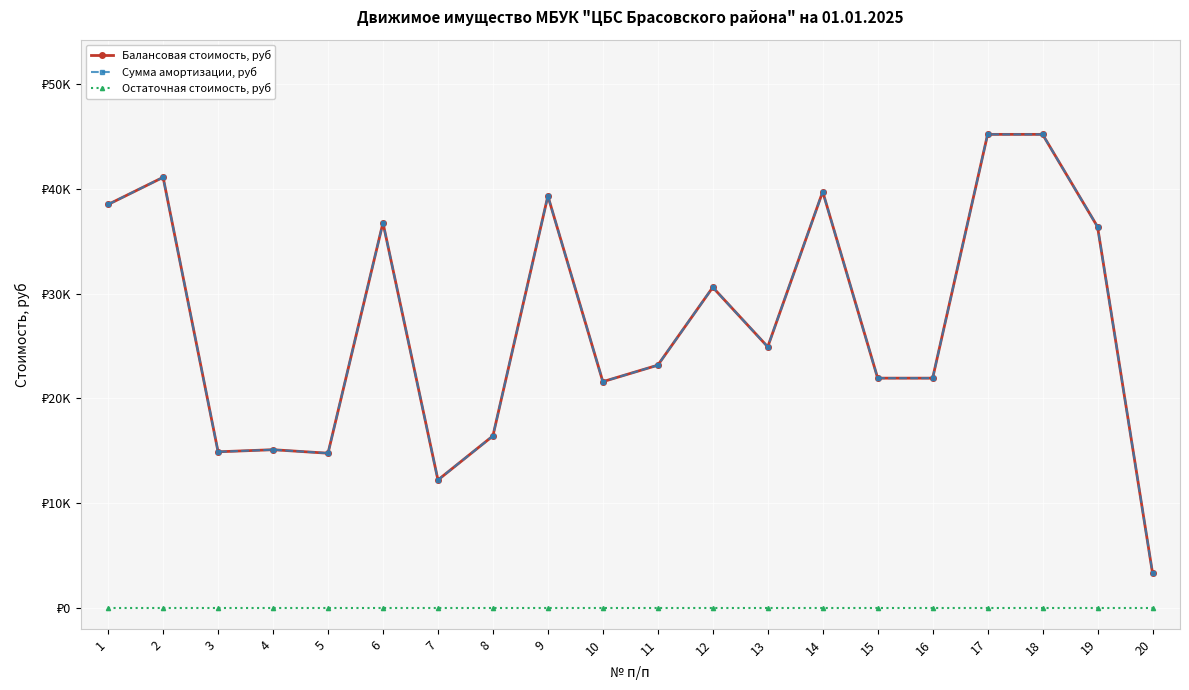

Does the chart have visible grid lines?

Yes